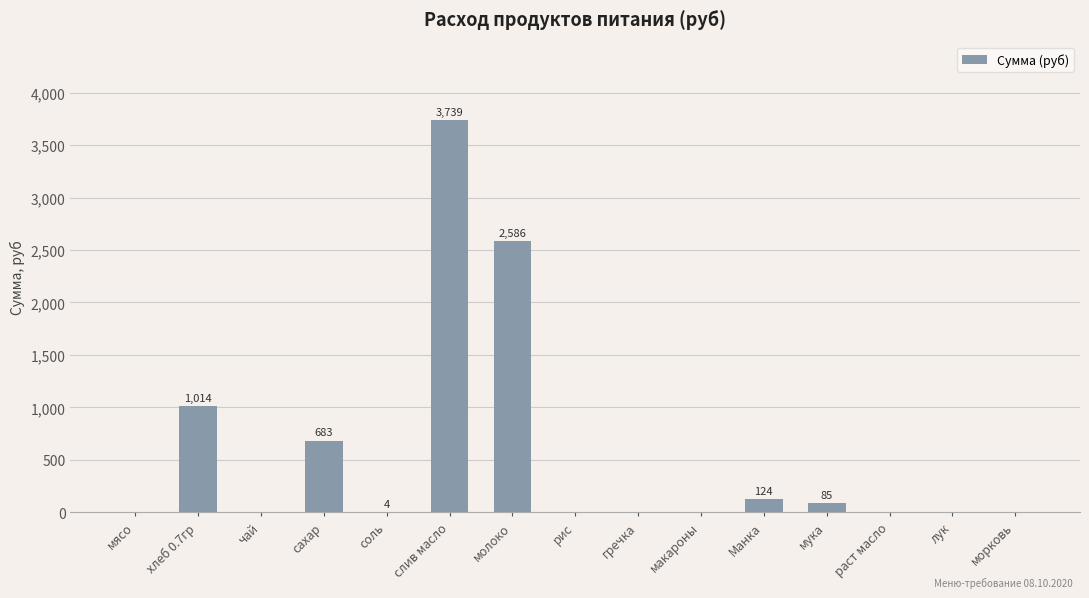

What is the sum of all values?

8236.8